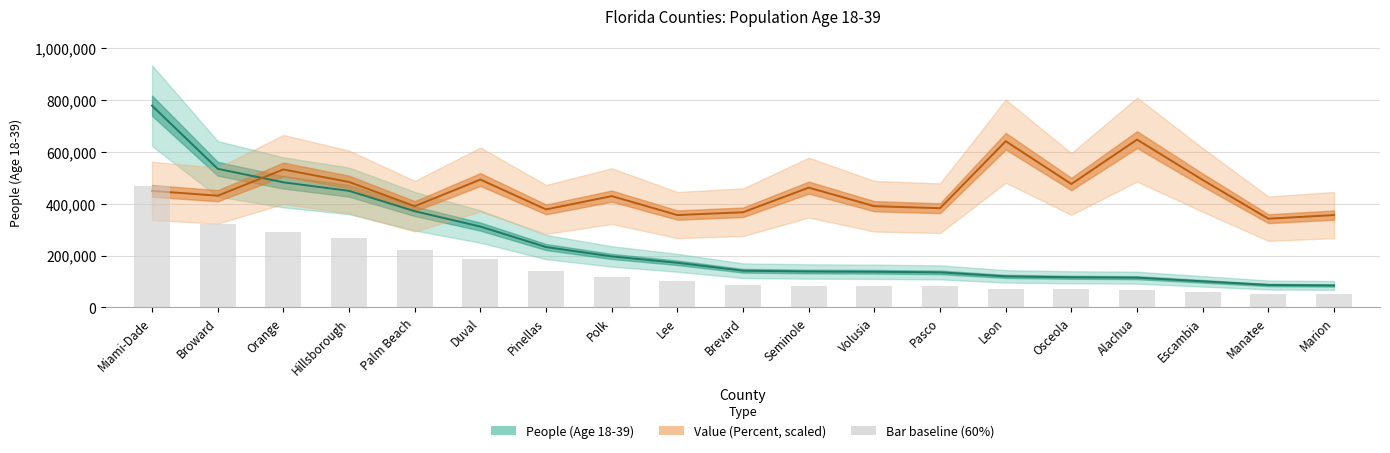

Rank the series by their maximum value, from lowest to highest.

percent, people